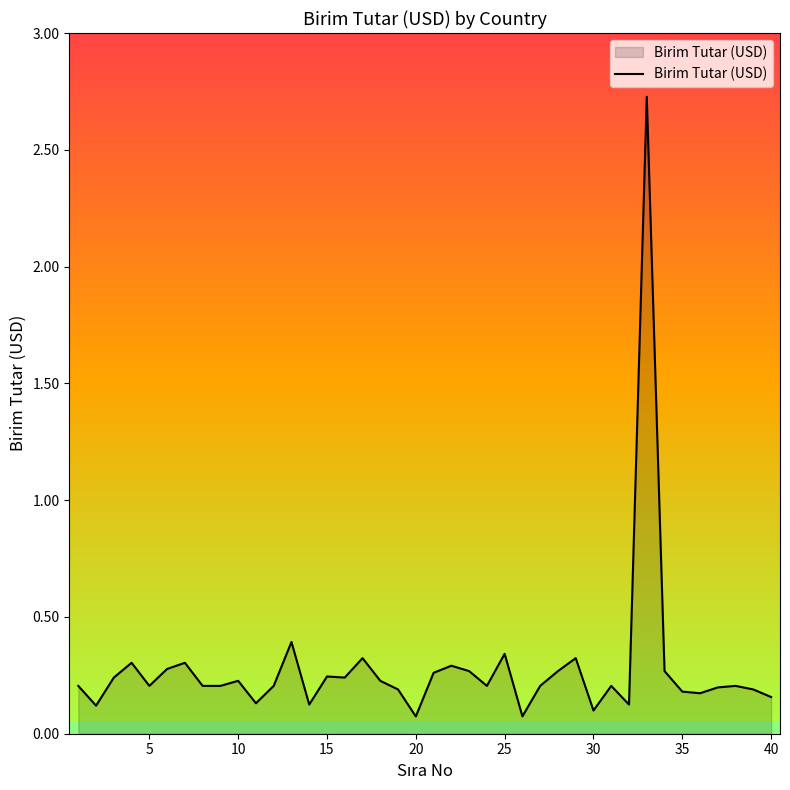

What is the difference between the maximum and minimum values?

2.7